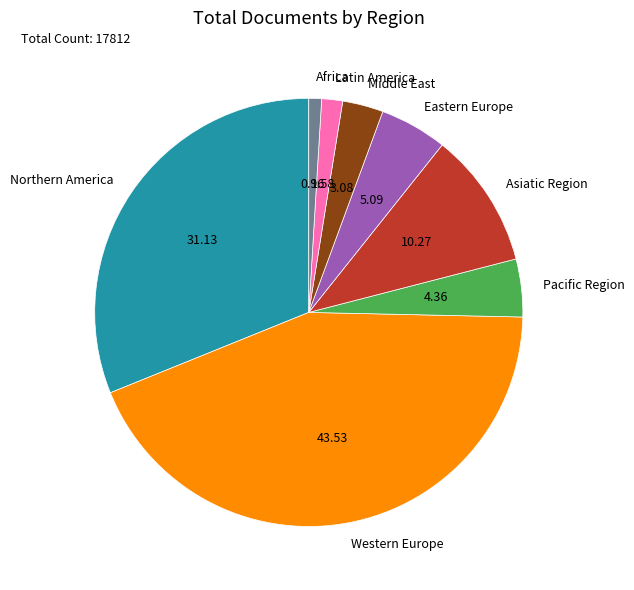

Is there a majority slice in this chart?

No